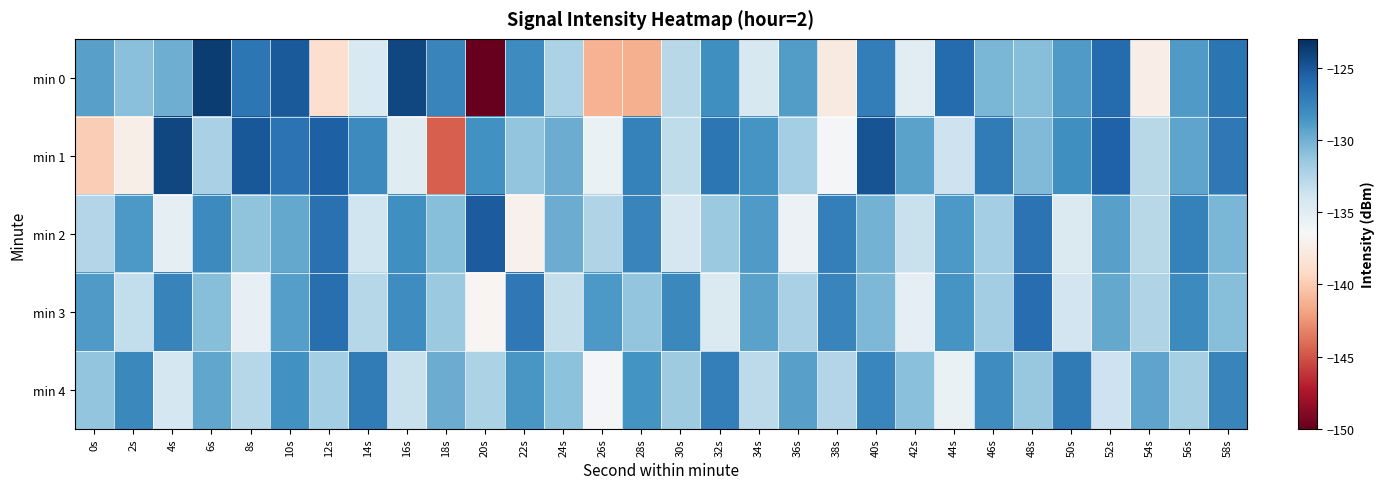

What is the greatest value displayed?

-123.7